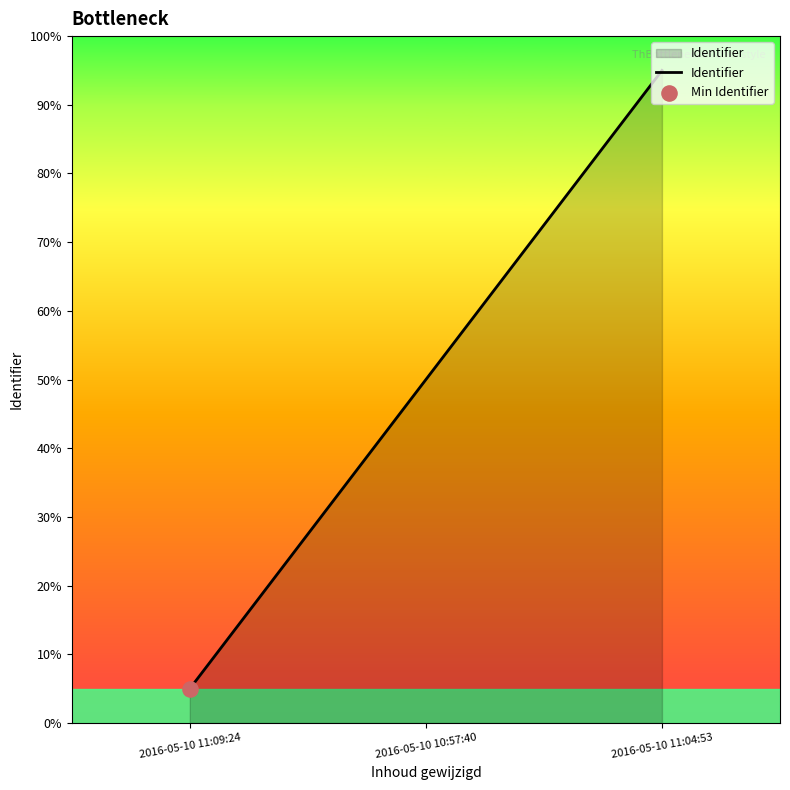

Approximately how many times larger is the value at 2016-05-10 11:04:53 compared to 2016-05-10 10:57:40?

1.9